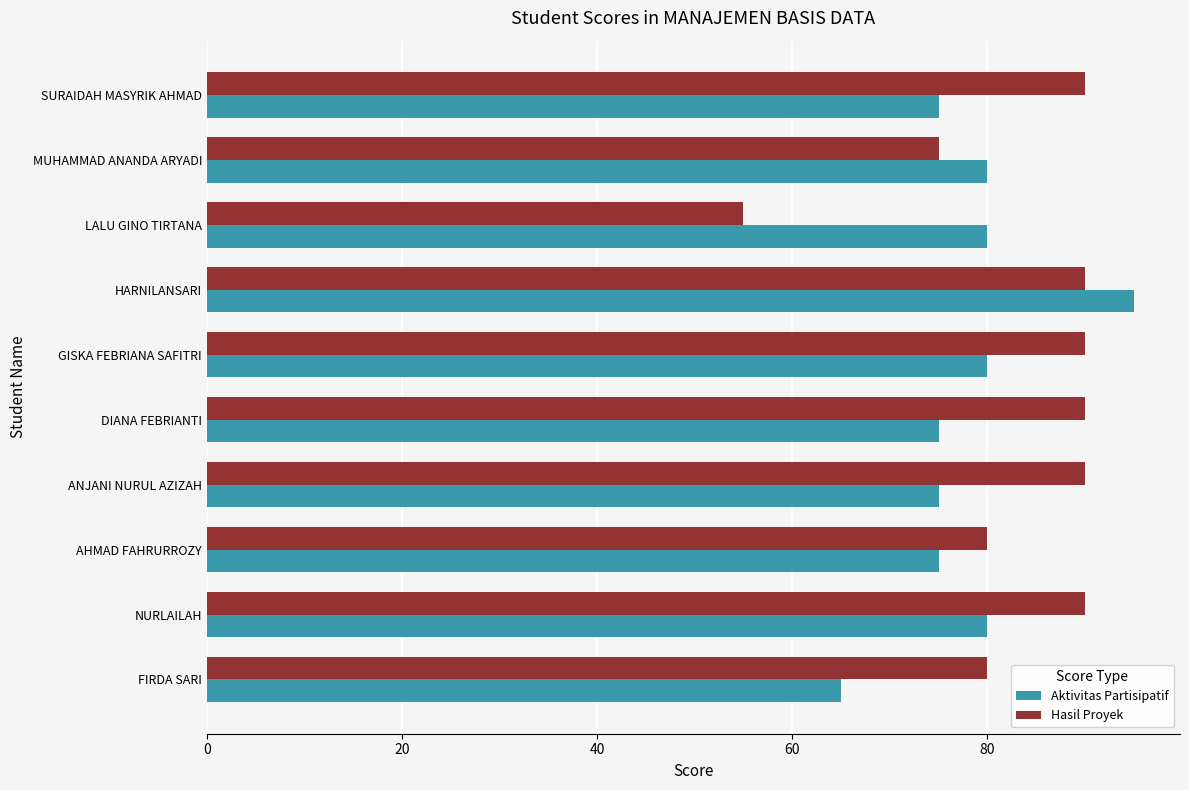

List the series in order of their overall mean, lowest first.

Aktivitas Partisipatif, Hasil Proyek